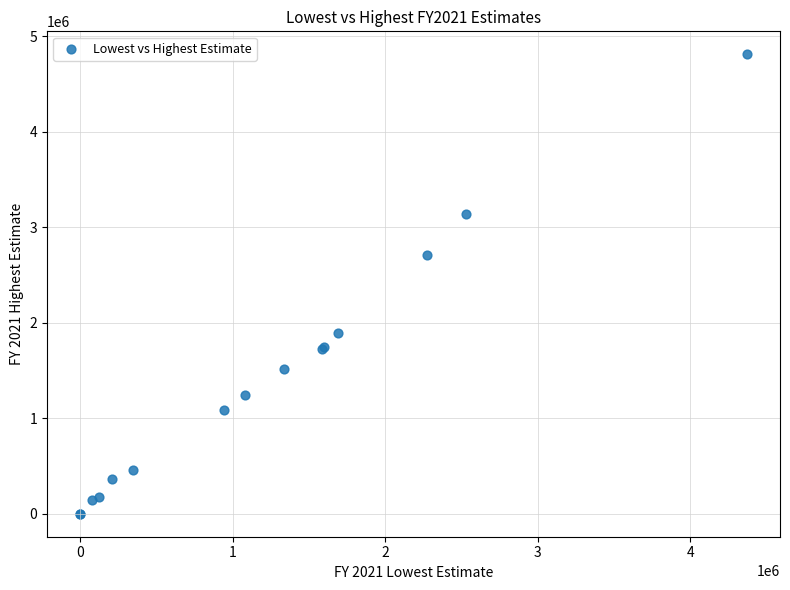

What Y value in the scatter plot is closest to 2404692?

2707857.9